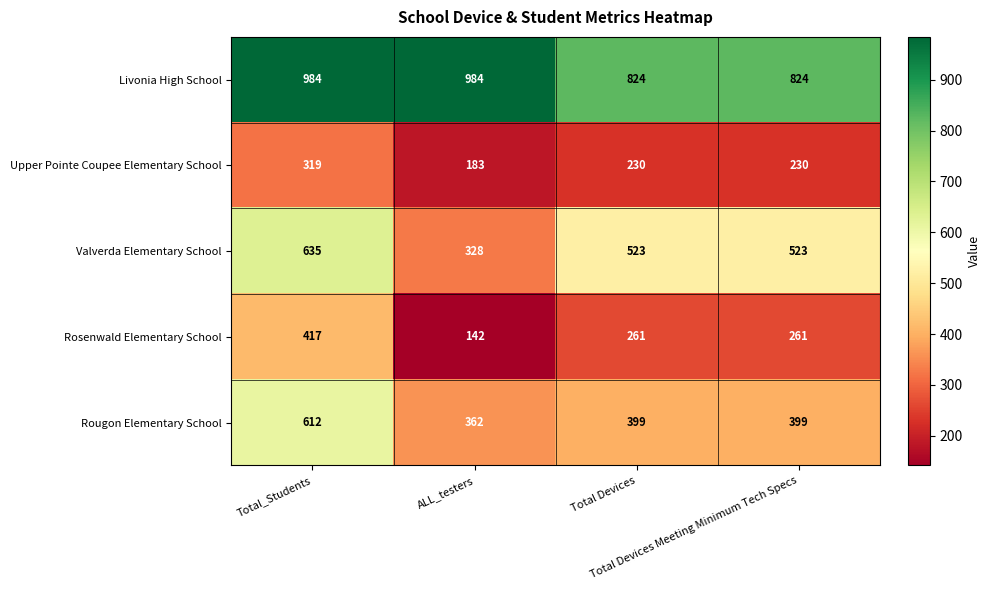

What is the minimum value shown in the chart?

142